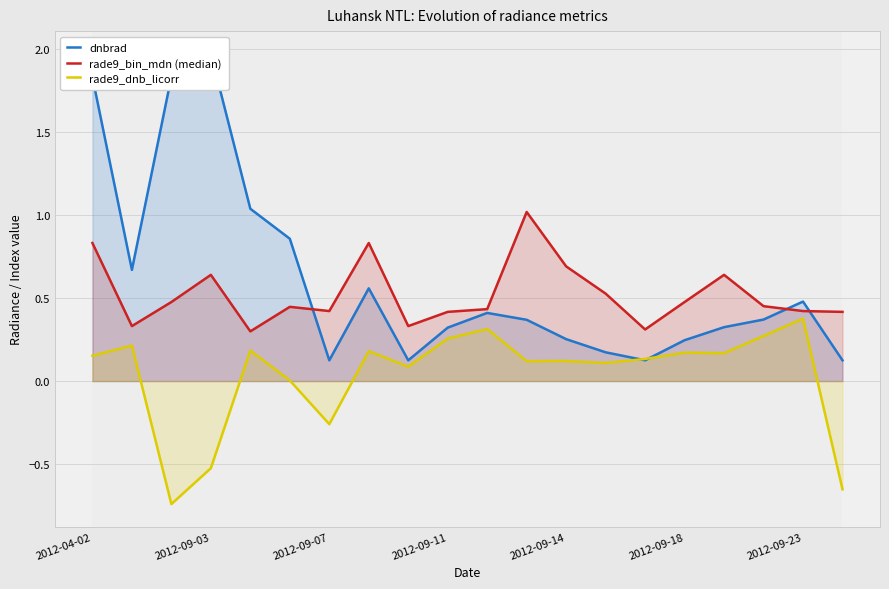

At how many categories does at least one series exceed 0?

20